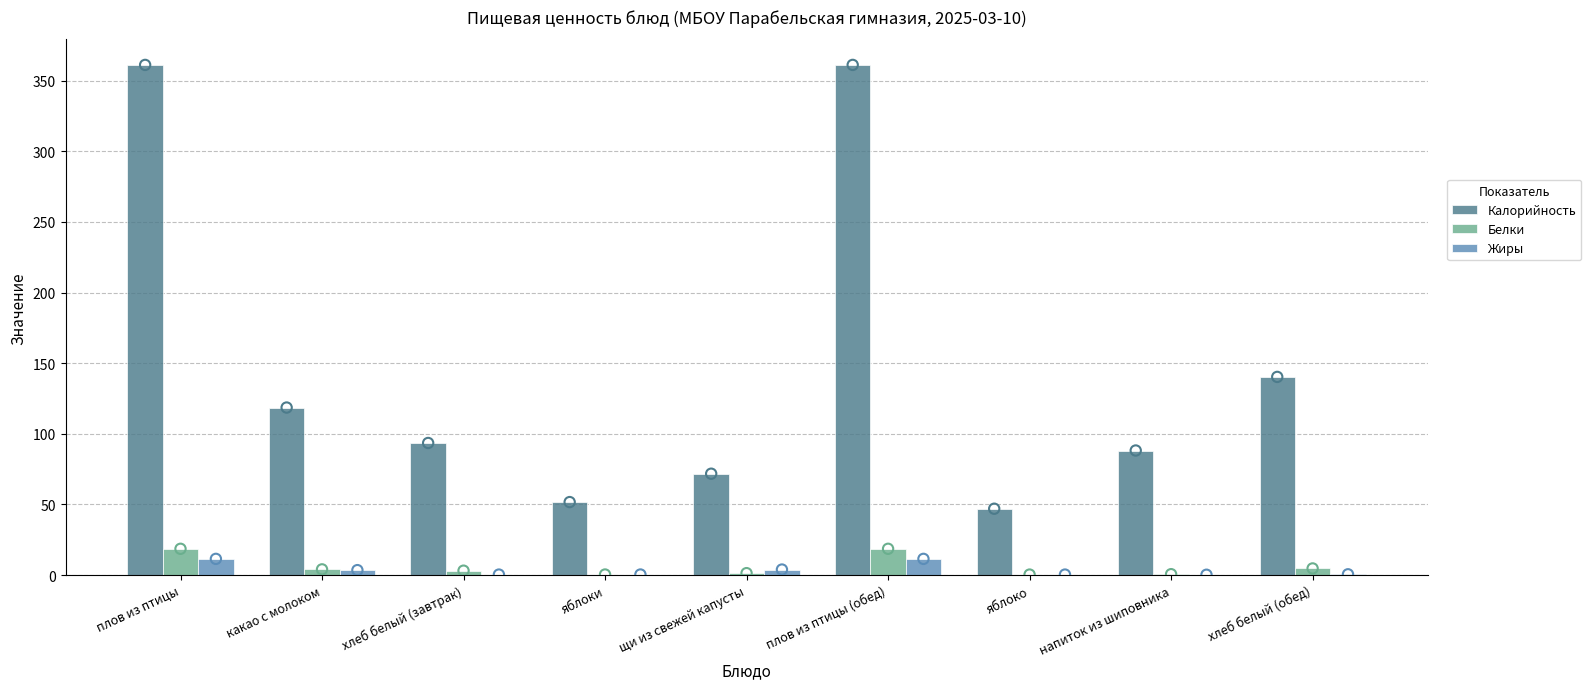

What is the total value across all series at напиток из шиповника?

89.2